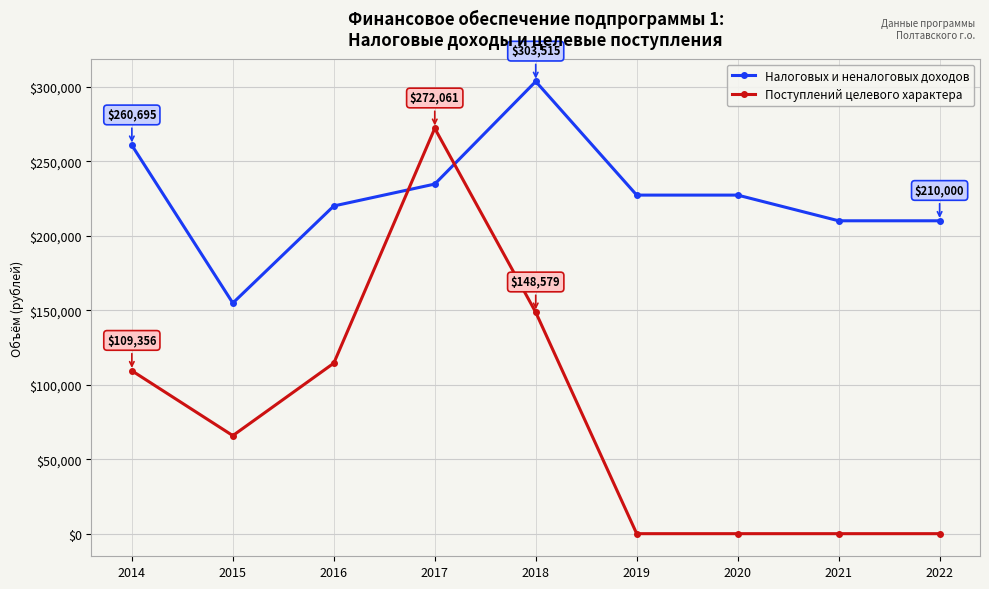

Is the value of Налоговых и неналоговых доходов at 2017 greater than the value of Поступлений целевого характера at 2019?

Yes